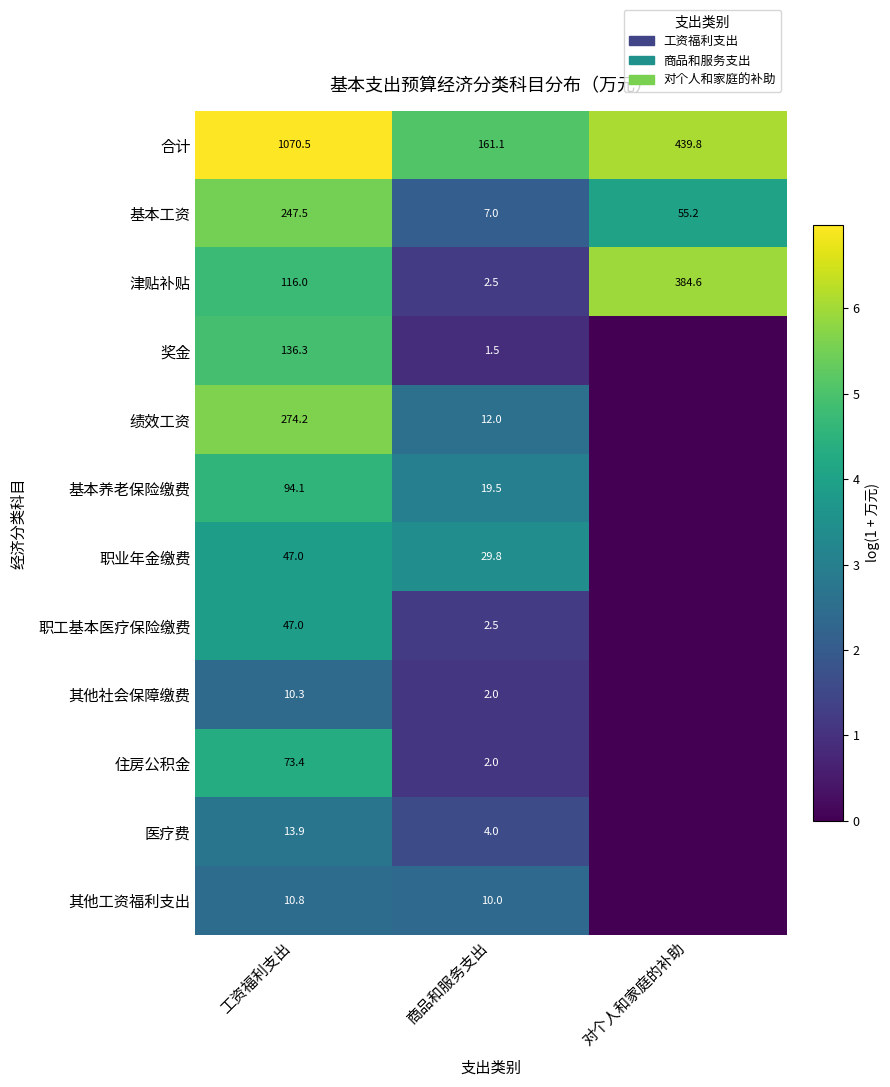

True or false: 其他工资福利支出 has a value of 6.8 at 工资福利支出.

False